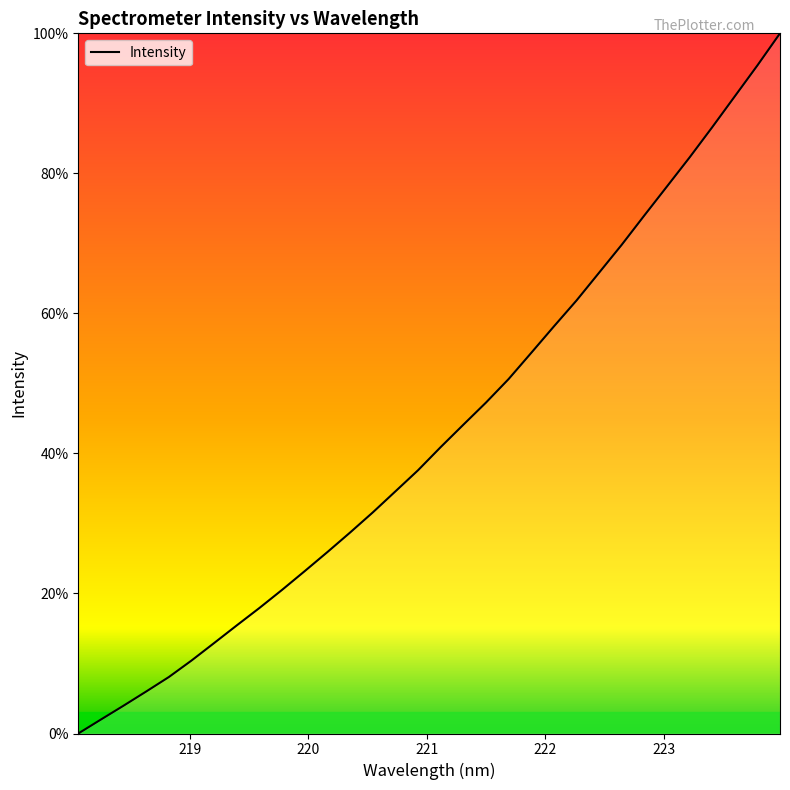

What is the maximum value shown in the chart?

100.0